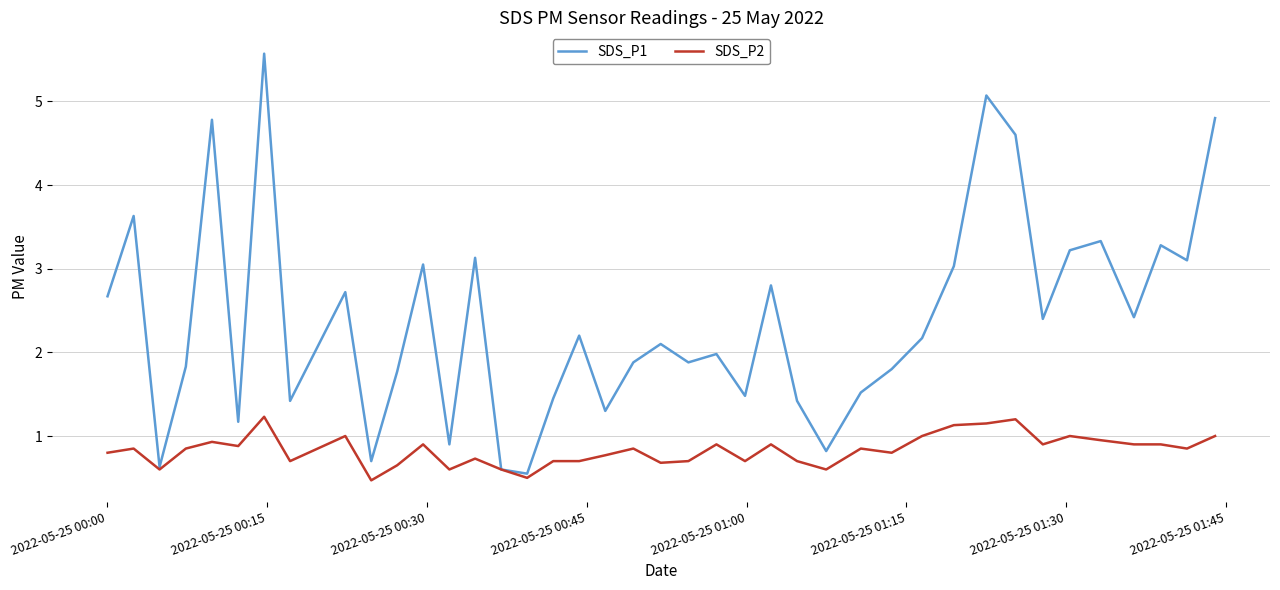

What is the highest value of the SDS_P1 series?

5.6